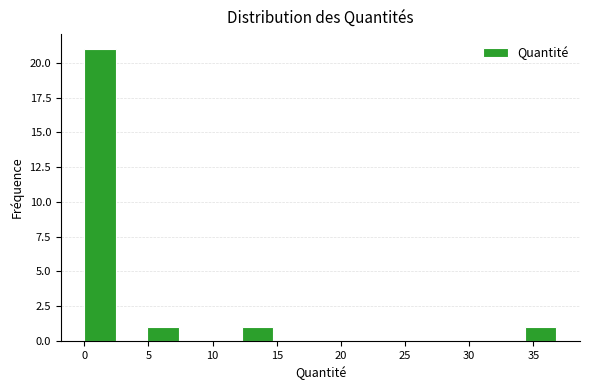

How tall is the bar that spans 5.0 to 7.5 on the x-axis? Neither the bar edges nor the heights are printed on the chart, so give them approximately, as read against the axes.

1